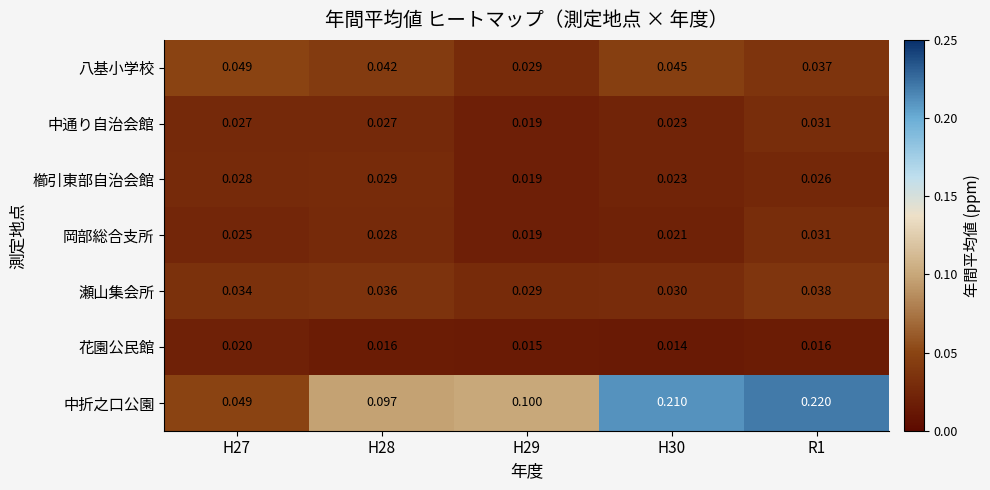

Which series has the largest total across all categories?

中折之口公園